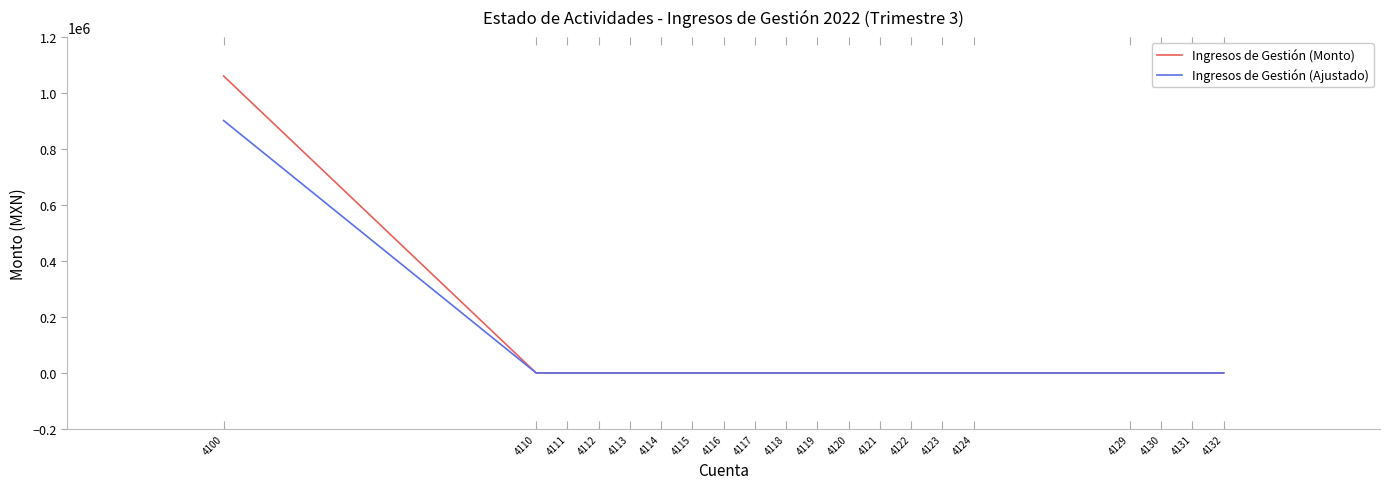

The value of Ingresos de Gestión (Monto) at 4114 is 490294.2. True or false?

False